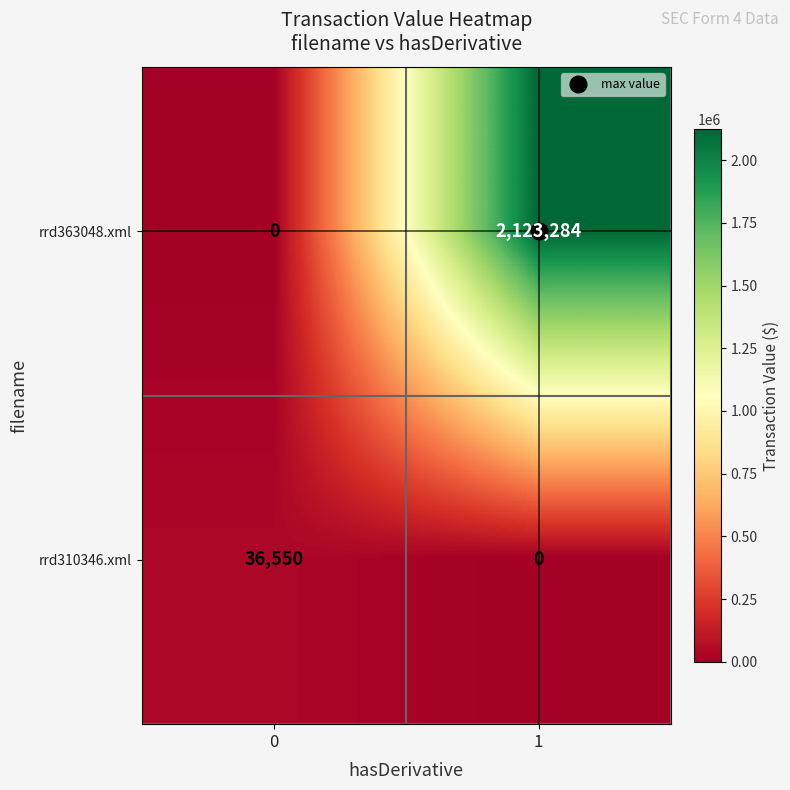

Is it true that rrd363048.xml equals 0 at 0?

True